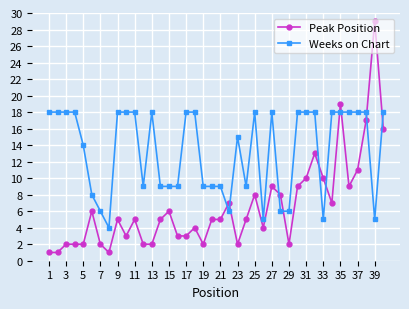

Reading left to right, transcribe all the data shown in this chart.

Peak Position: 1	1	2	2	2	6	2	1	5	3	5	2	2	5	6	3	3	4	2	5	5	7	2	5	8	4	9	8	2	9	10	13	10	7	19	9	11	17	29	16
Weeks on Chart: 18	18	18	18	14	8	6	4	18	18	18	9	18	9	9	9	18	18	9	9	9	6	15	9	18	5	18	6	6	18	18	18	5	18	18	18	18	18	5	18